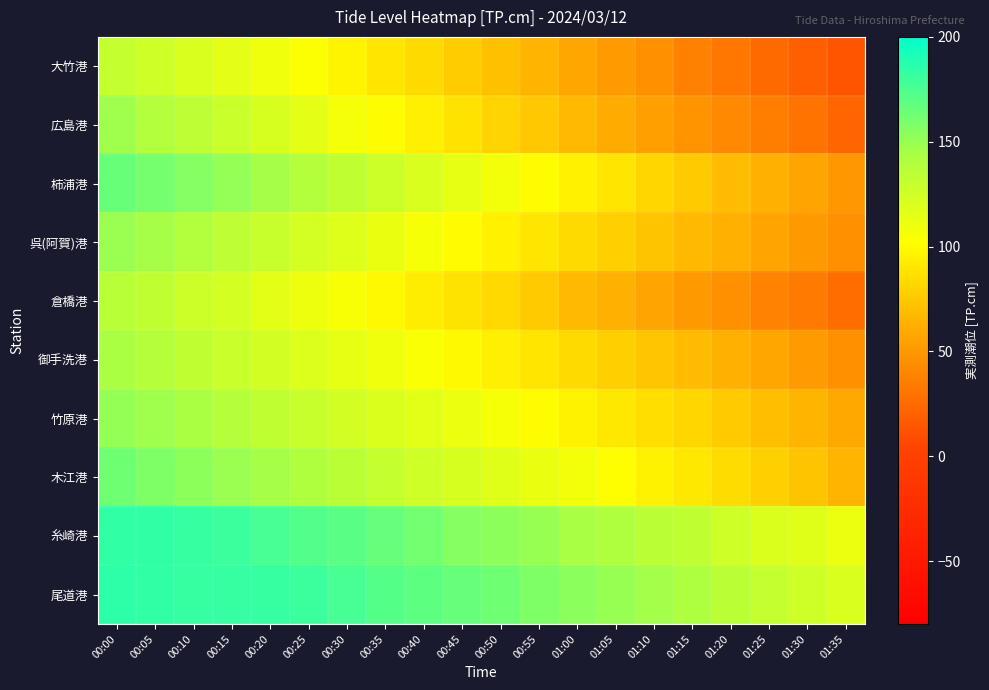

Reading left to right, transcribe all the data shown in this chart.

大竹港: 00:00=131	00:05=126	00:10=121	00:15=115	00:20=109	00:25=103	00:30=97	00:35=90	00:40=84	00:45=77	00:50=71	00:55=65	01:00=58	01:05=52	01:10=46	01:15=38	01:20=32	01:25=25	01:30=19	01:35=13
広島港: 00:00=147	00:05=140	00:10=134	00:15=128	00:20=122	00:25=115	00:30=107	00:35=101	00:40=94	00:45=88	00:50=81	00:55=75	01:00=68	01:05=61	01:10=54	01:15=48	01:20=42	01:25=36	01:30=30	01:35=23
柿浦港: 00:00=165	00:05=161	00:10=156	00:15=151	00:20=145	00:25=139	00:30=133	00:35=127	00:40=121	00:45=114	00:50=108	00:55=101	01:00=95	01:05=89	01:10=82	01:15=76	01:20=69	01:25=63	01:30=57	01:35=50
呉(阿賀)港: 00:00=149	00:05=145	00:10=140	00:15=134	00:20=129	00:25=123	00:30=118	00:35=112	00:40=106	00:45=101	00:50=95	00:55=90	01:00=84	01:05=79	01:10=73	01:15=68	01:20=63	01:25=57	01:30=51	01:35=46
倉橋港: 00:00=137	00:05=133	00:10=127	00:15=123	00:20=116	00:25=110	00:30=105	00:35=99	00:40=93	00:45=88	00:50=83	00:55=76	01:00=68	01:05=63	01:10=57	01:15=51	01:20=46	01:25=39	01:30=34	01:35=27
御手洗港: 00:00=143	00:05=138	00:10=133	00:15=128	00:20=124	00:25=119	00:30=114	00:35=109	00:40=104	00:45=99	00:50=94	00:55=89	01:00=84	01:05=79	01:10=74	01:15=69	01:20=63	01:25=58	01:30=52	01:35=46
竹原港: 00:00=151	00:05=147	00:10=143	00:15=138	00:20=133	00:25=129	00:30=124	00:35=120	00:40=116	00:45=111	00:50=106	00:55=101	01:00=96	01:05=91	01:10=86	01:15=82	01:20=76	01:25=70	01:30=65	01:35=59
木江港: 00:00=163	00:05=158	00:10=153	00:15=149	00:20=145	00:25=141	00:30=136	00:35=131	00:40=126	00:45=122	00:50=117	00:55=112	01:00=108	01:05=102	01:10=96	01:15=91	01:20=85	01:25=79	01:30=73	01:35=66
糸崎港: 00:00=184	00:05=184	00:10=182	00:15=180	00:20=176	00:25=173	00:30=170	00:35=166	00:40=162	00:45=156	00:50=153	00:55=150	01:00=144	01:05=141	01:10=136	01:15=133	01:20=126	01:25=120	01:30=117	01:35=111
尾道港: 00:00=185	00:05=184	00:10=182	00:15=182	00:20=182	00:25=180	00:30=176	00:35=172	00:40=169	00:45=166	00:50=163	00:55=158	01:00=154	01:05=150	01:10=146	01:15=142	01:20=136	01:25=131	01:30=126	01:35=121